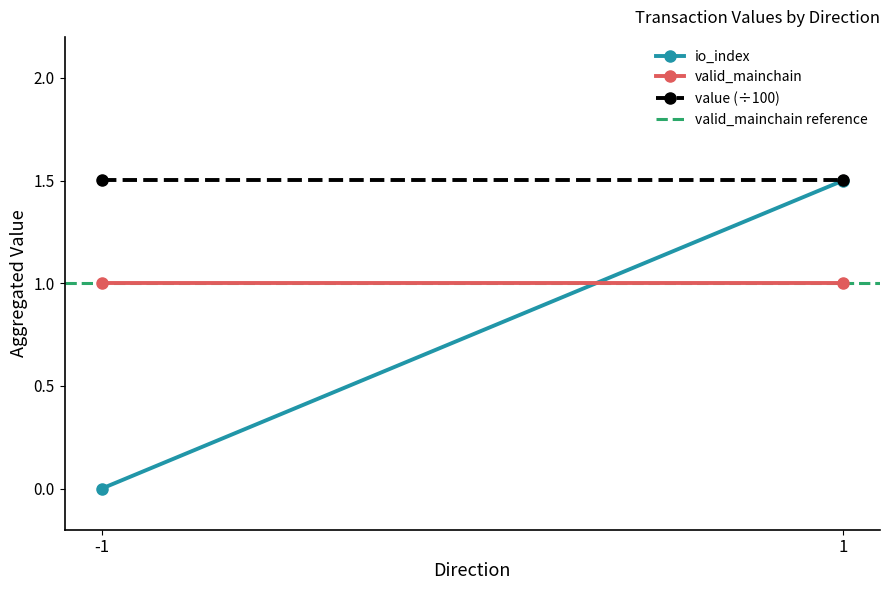

What is the value of the valid_mainchain reference point at the 1st from the left?

1.0